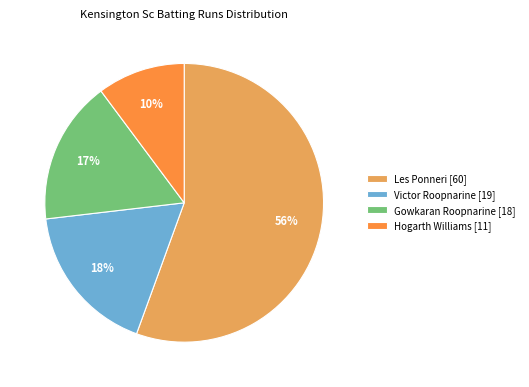

Rank the categories by value from lowest to highest.

Hogarth Williams [11], Gowkaran Roopnarine [18], Victor Roopnarine [19], Les Ponneri [60]